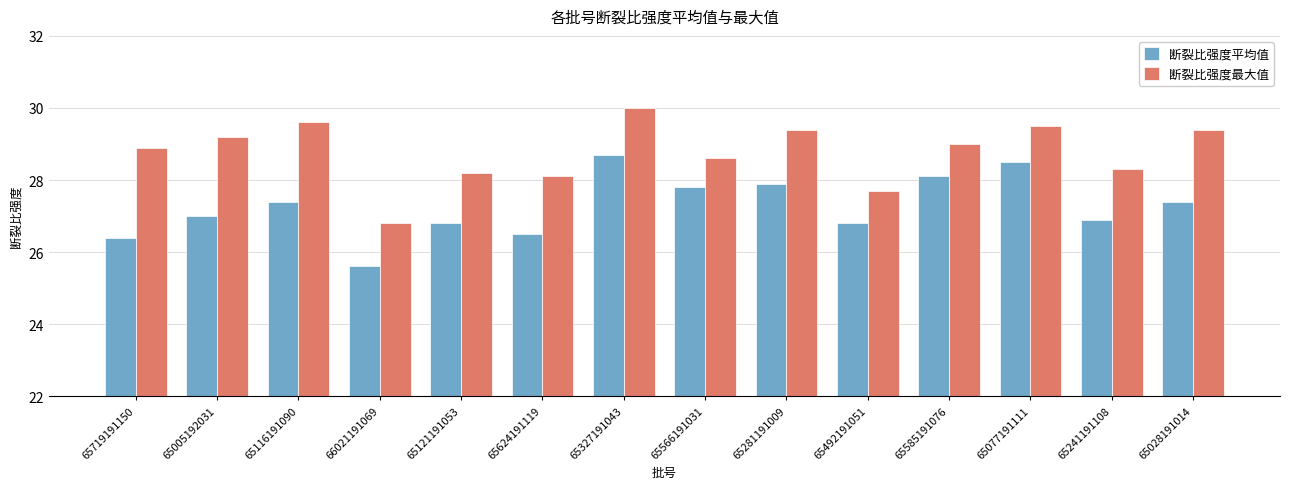

What is the spread (max minus min) of values at 65566191031?

0.8